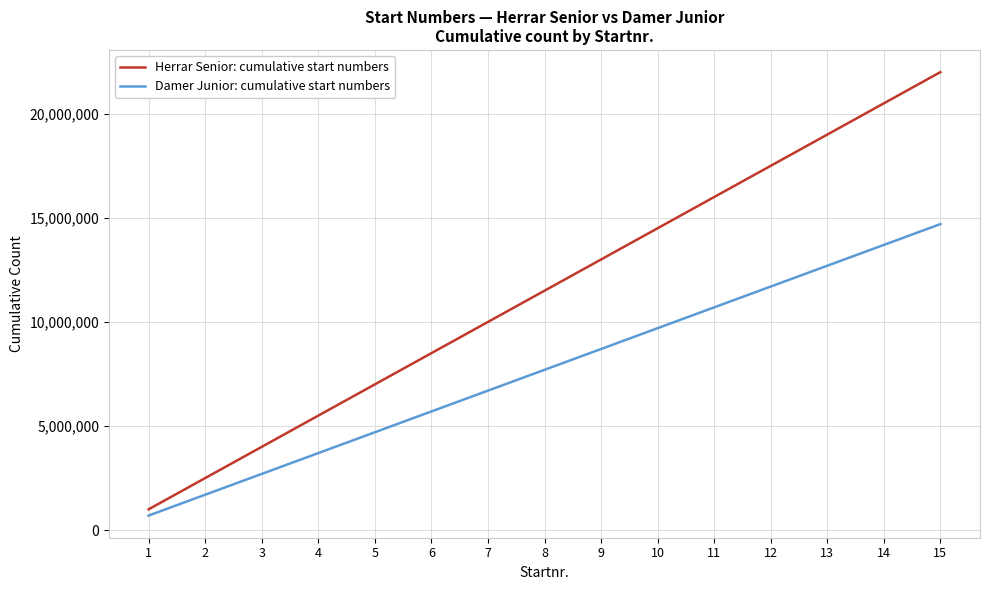

What is the difference between the maximum and minimum values in the Damer Junior: cumulative start numbers series?

14000000